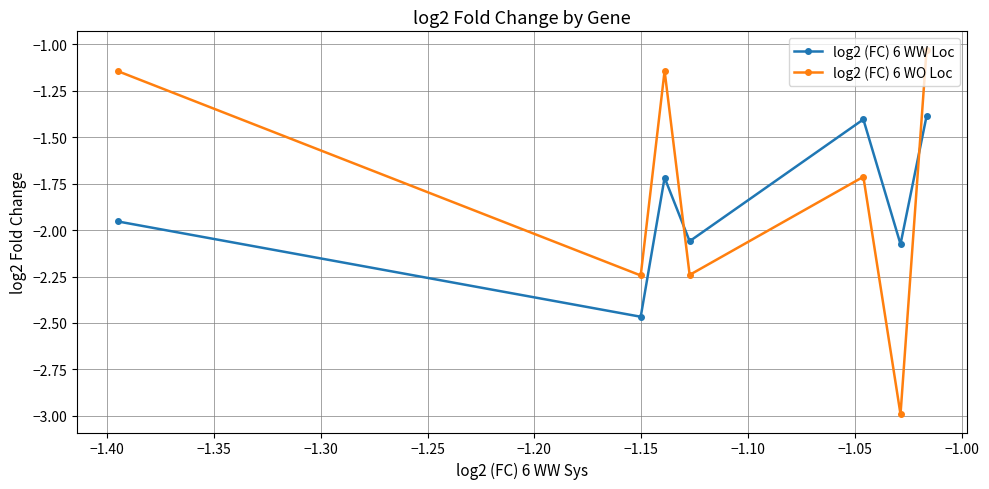

What is the difference between the second highest and second lowest values in the log2 (FC) 6 WO Loc series?

1.1